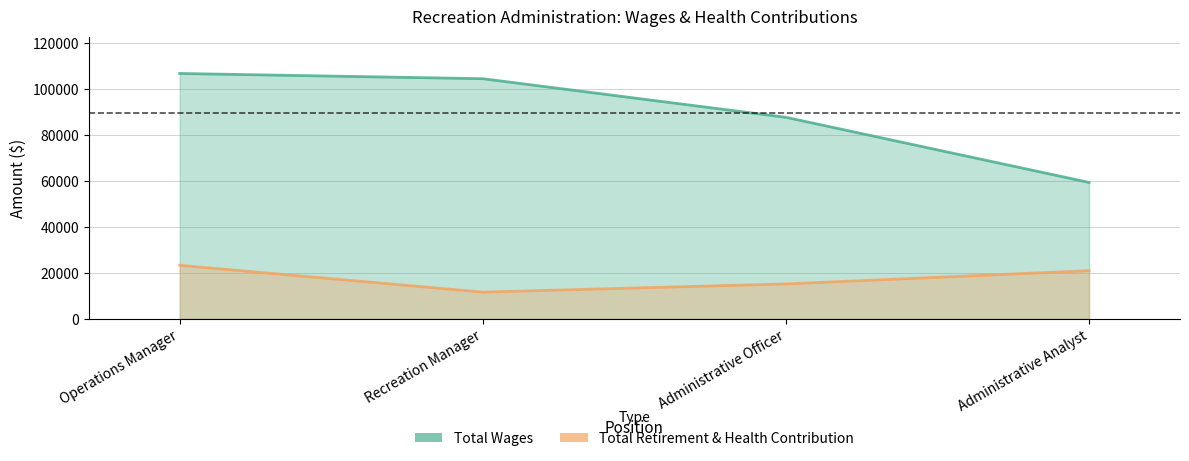

At which label is Total Retirement & Health Contribution closest to 17512?

Administrative Officer